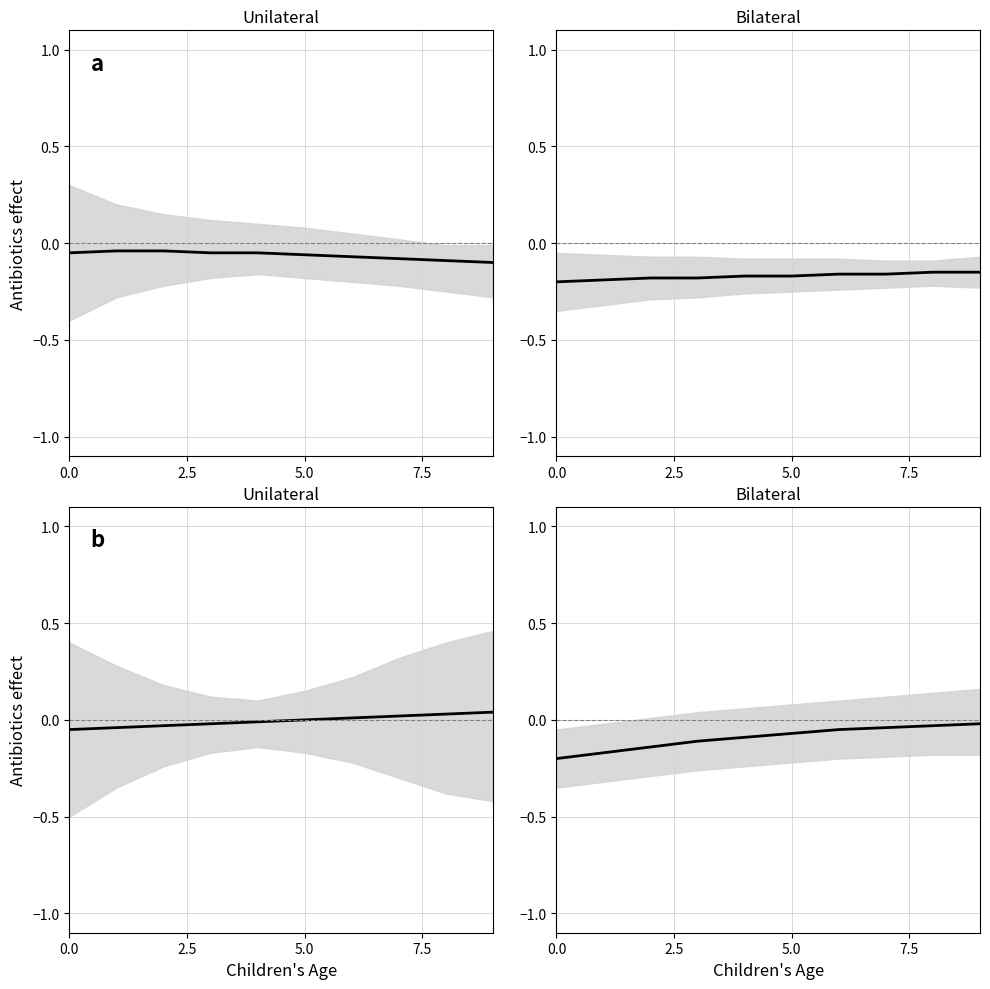

Where is the data nearest to the value 0?

9